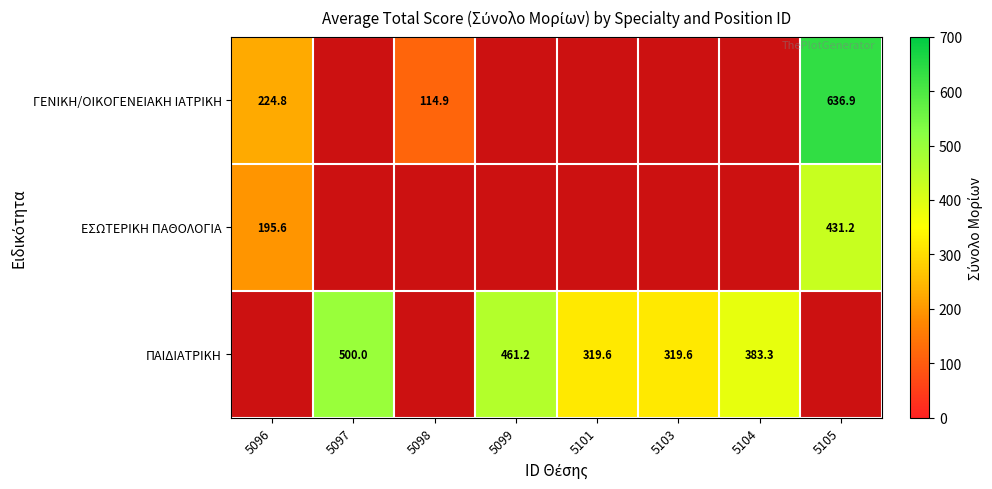

Which label corresponds to the largest value in the chart?

5105